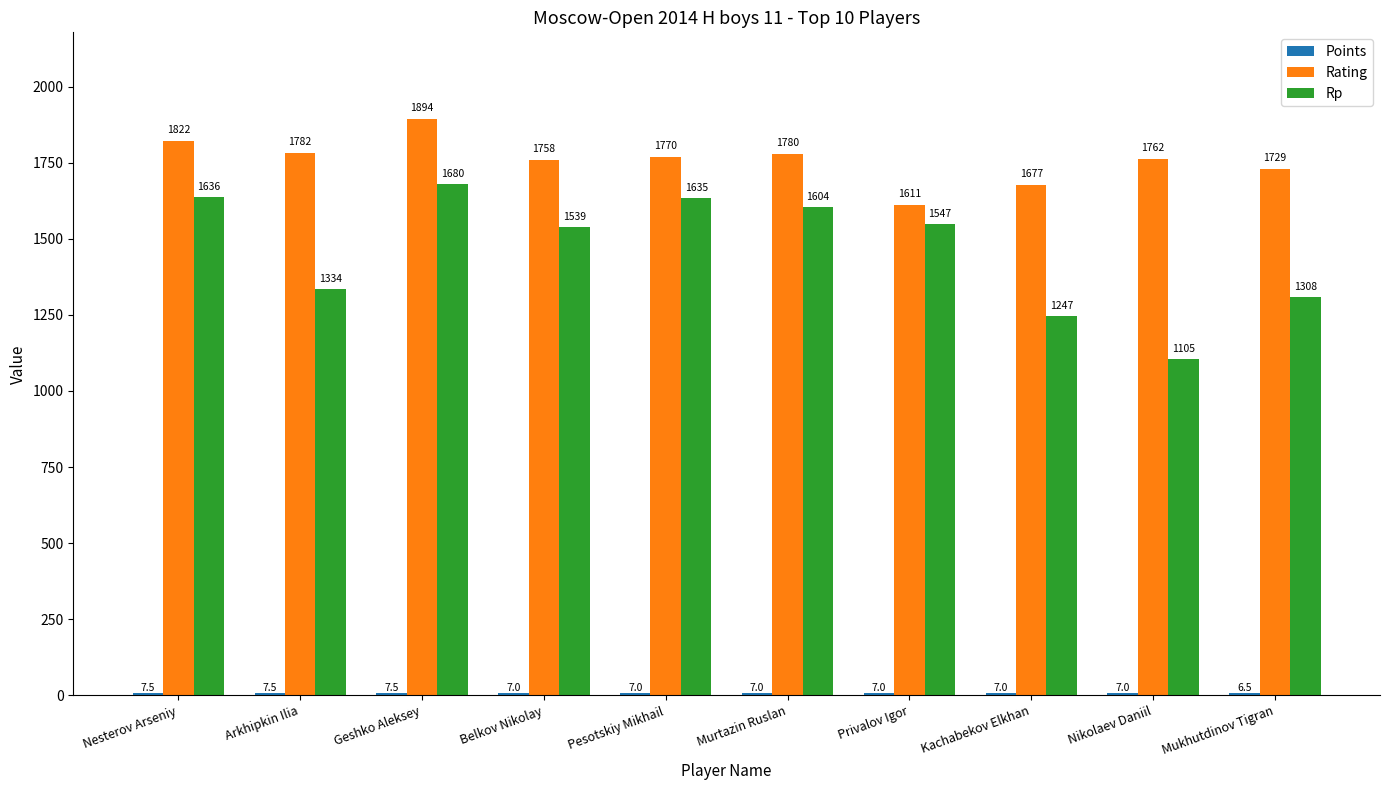

Count the number of categories in the chart.

10